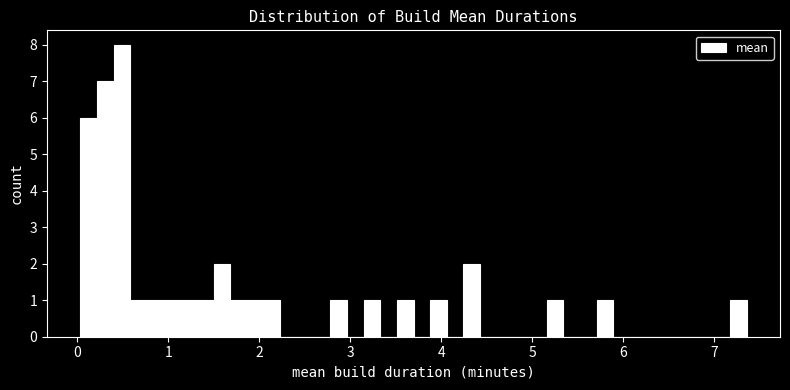

Around what value on the x-axis is the tallest bar? Give the approximate position of its centre, as read against the axis.

0.5